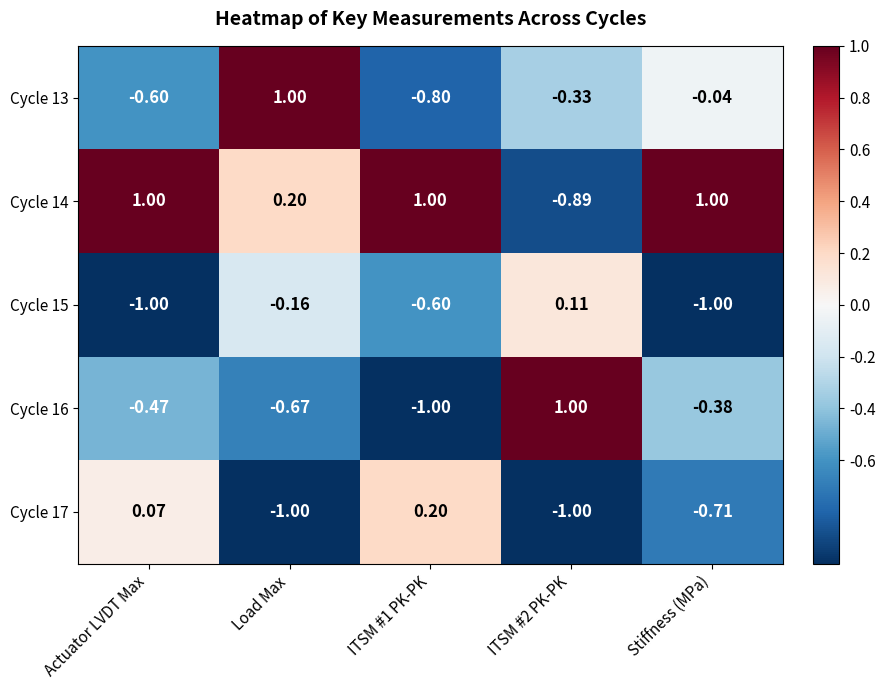

At Load Max, list the series in order from smallest to largest.

Cycle 17, Cycle 16, Cycle 15, Cycle 14, Cycle 13